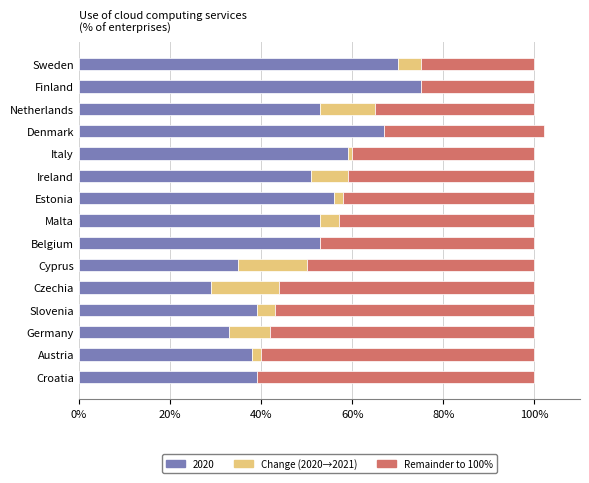

Read the 2020 value at Denmark.

67